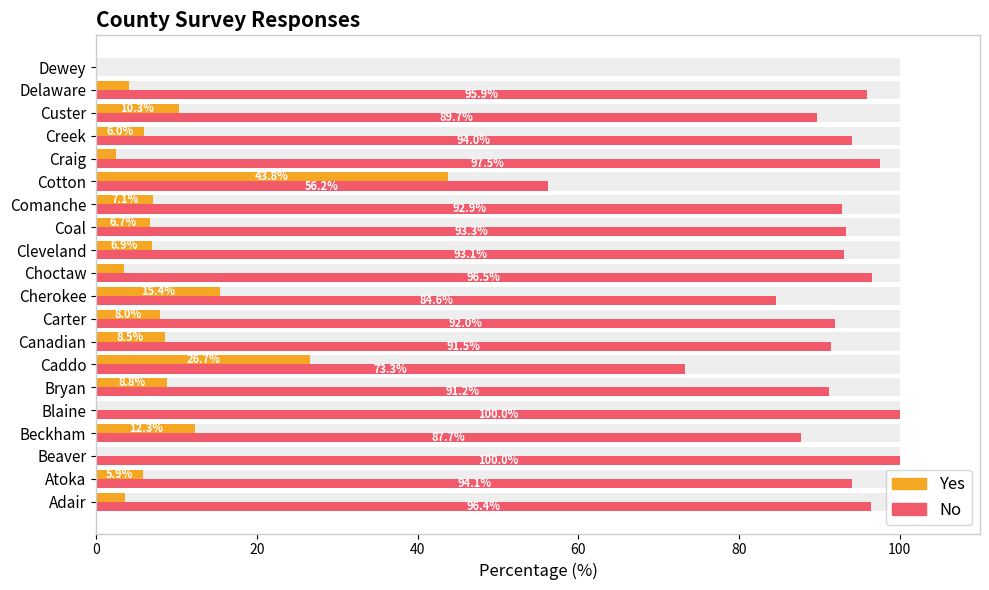

What is the approximate value of No at Cleveland?

93.1